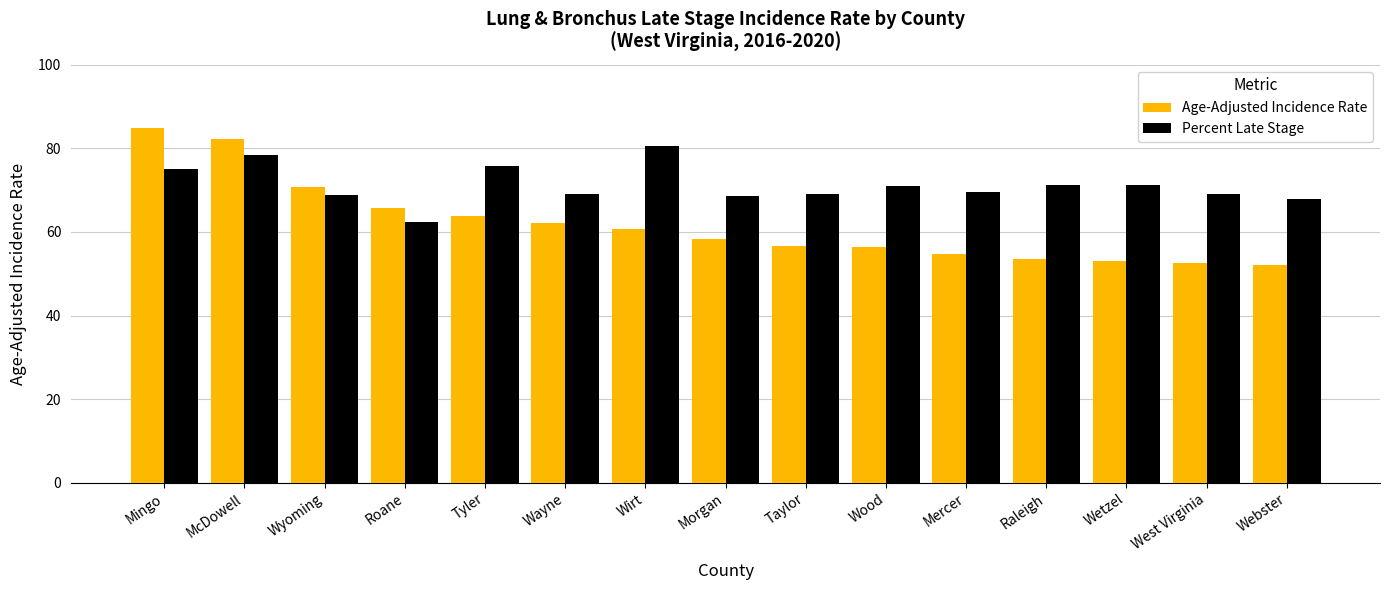

Which series changed the most between Mingo and Wetzel?

Age-Adjusted Incidence Rate